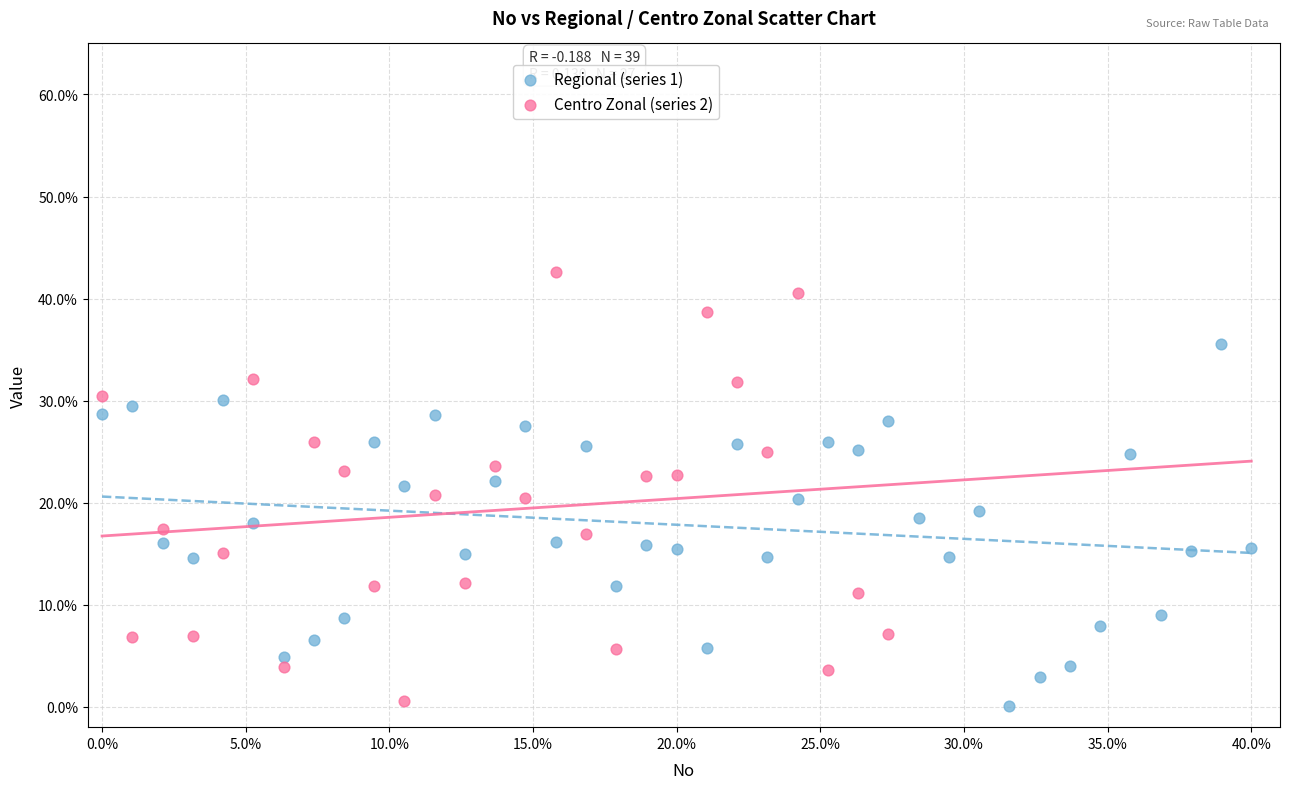

Which series has the widest spread of Y values?

Centro Zonal (series 2)